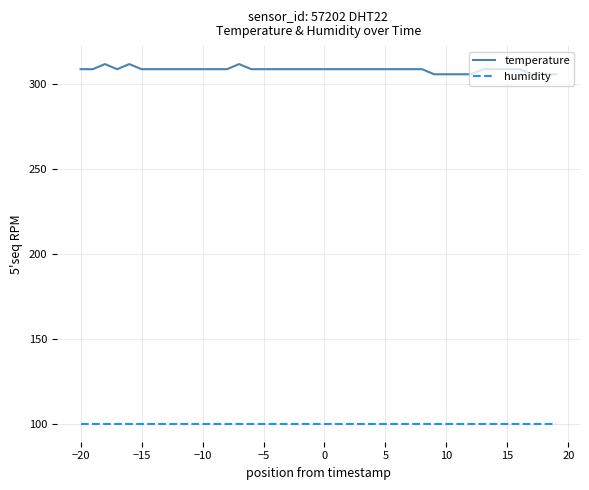

Count the number of data series in this chart.

2